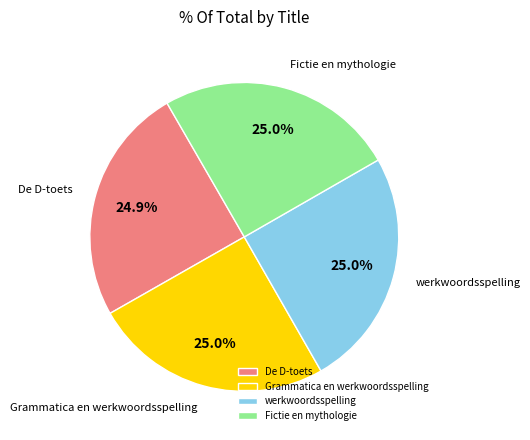

What percentage do De D-toets and werkwoordsspelling together represent?

49.9%